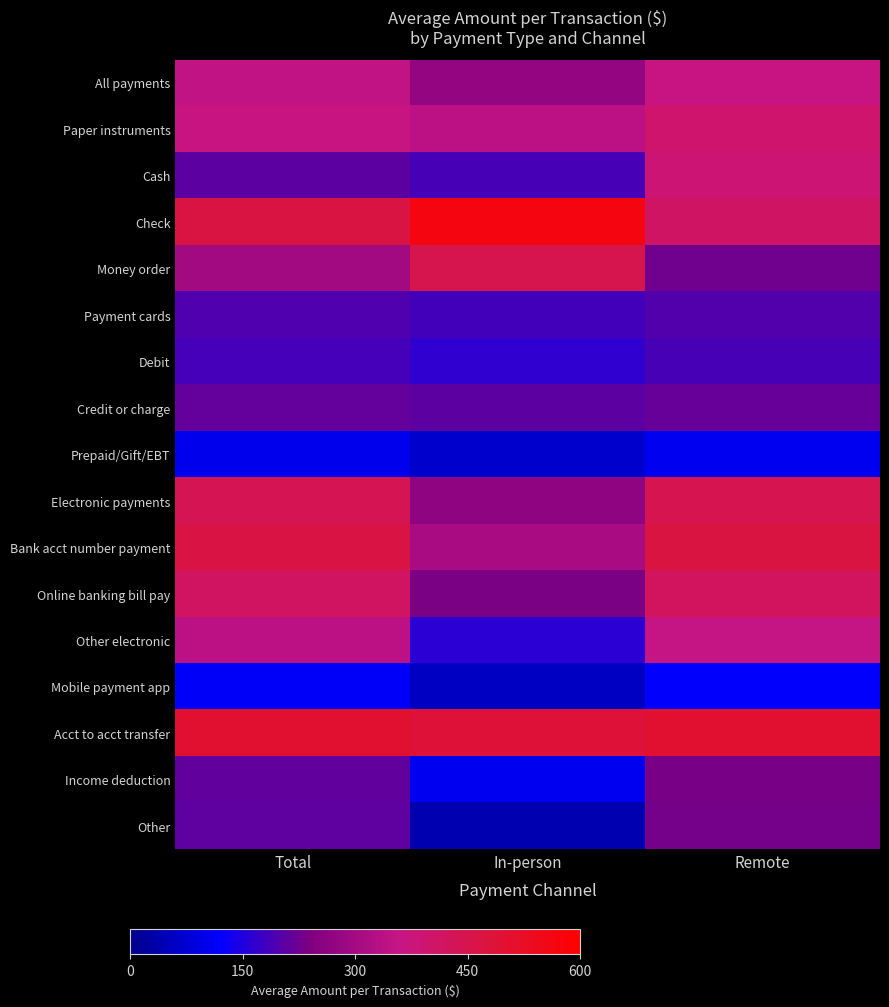

At Remote, list the series in order from largest to smallest.

Acct to acct transfer, Bank acct number payment, Electronic payments, Online banking bill pay, Check, Paper instruments, Cash, All payments, Other electronic, Income deduction, Other, Money order, Credit or charge, Payment cards, Debit, Mobile payment app, Prepaid/Gift/EBT